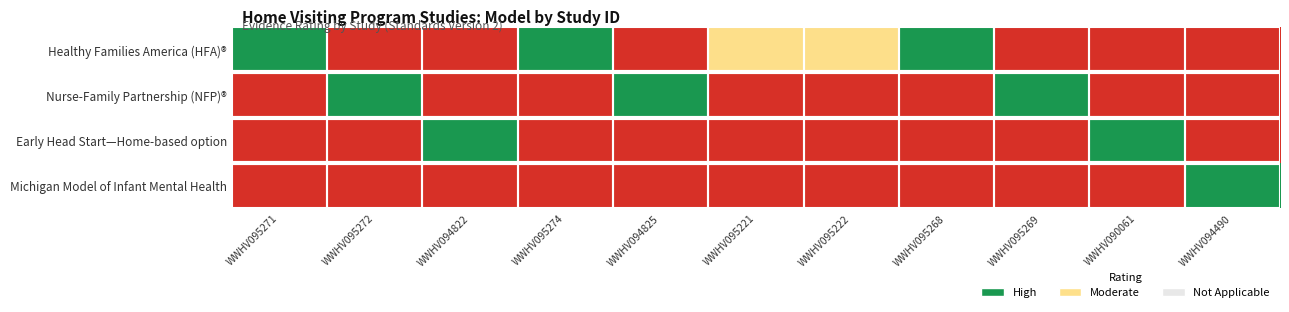

At WWHV094490, list the series in order from largest to smallest.

Michigan Model of Infant Mental Health, Healthy Families America (HFA)®, Nurse-Family Partnership (NFP)®, Early Head Start—Home-based option